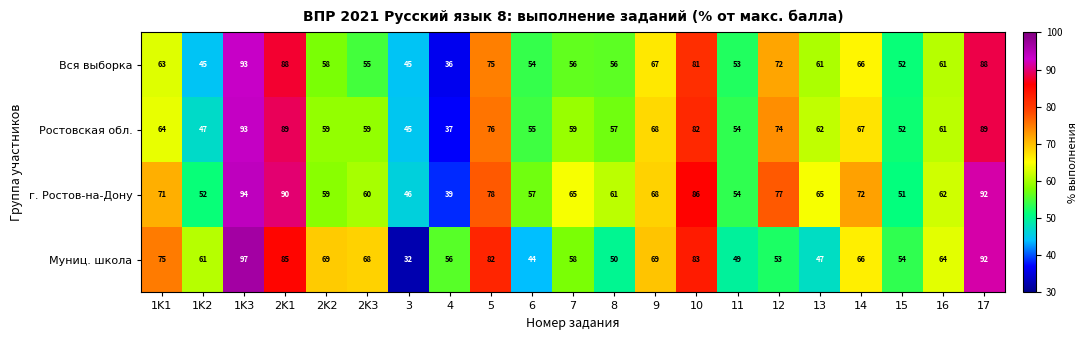

At how many categories does at least one series exceed 48?

20